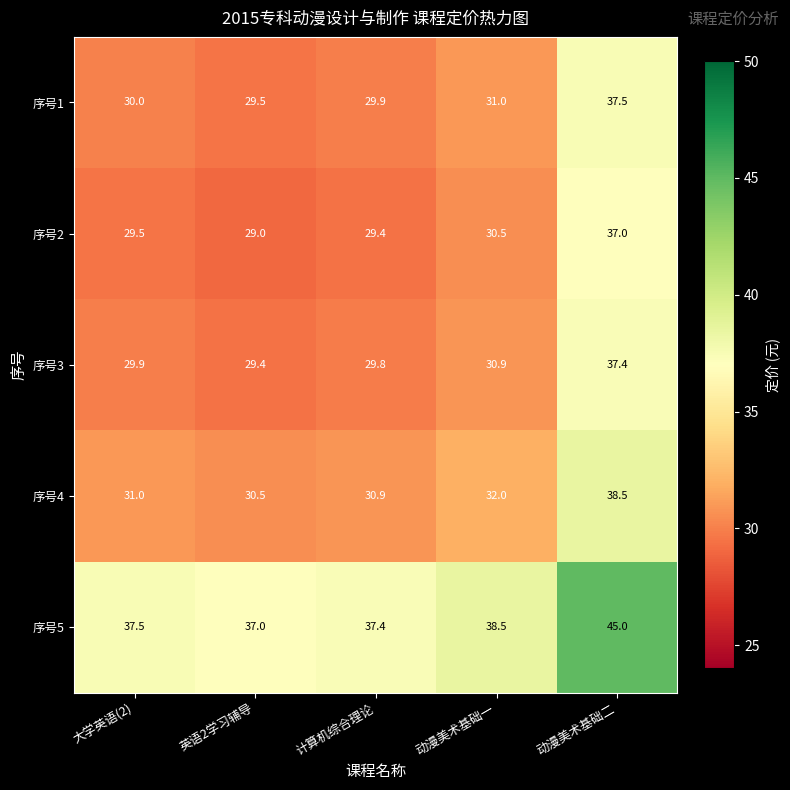

Reading right to left, extract all data points from this chart.

序号1: 动漫美术基础二=37.5	动漫美术基础一=31.0	计算机综合理论=29.9	英语2学习辅导=29.5	大学英语(2)=30.0
序号2: 动漫美术基础二=37.0	动漫美术基础一=30.5	计算机综合理论=29.4	英语2学习辅导=29.0	大学英语(2)=29.5
序号3: 动漫美术基础二=37.4	动漫美术基础一=30.9	计算机综合理论=29.8	英语2学习辅导=29.4	大学英语(2)=29.9
序号4: 动漫美术基础二=38.5	动漫美术基础一=32.0	计算机综合理论=30.9	英语2学习辅导=30.5	大学英语(2)=31.0
序号5: 动漫美术基础二=45.0	动漫美术基础一=38.5	计算机综合理论=37.4	英语2学习辅导=37.0	大学英语(2)=37.5